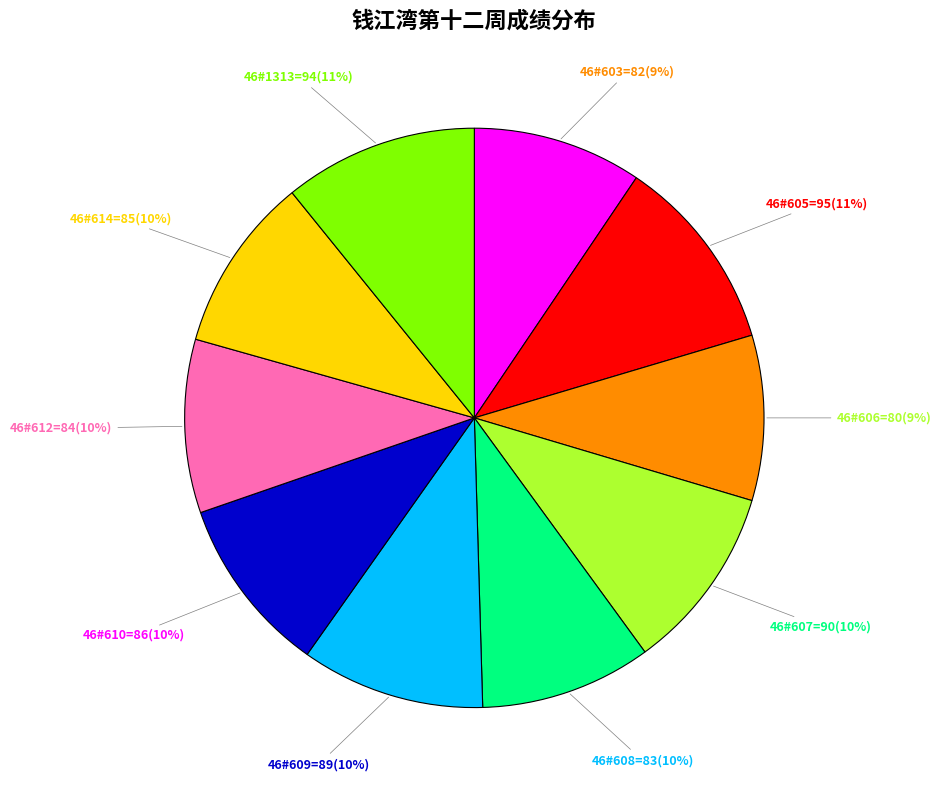

Is there any slice that represents more than half of the pie?

No